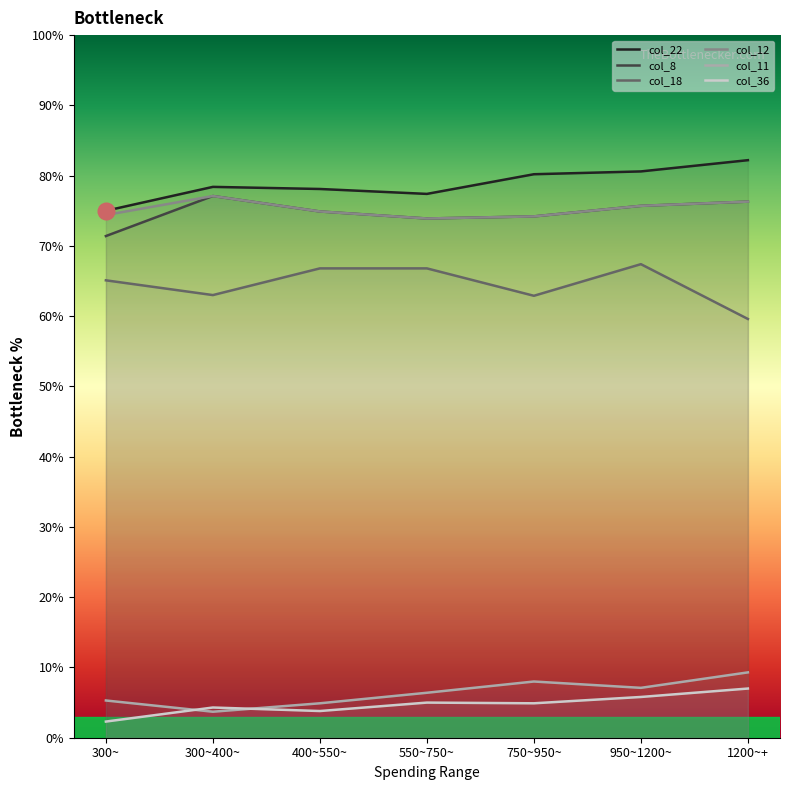

Which series has the largest total across all categories?

col_22